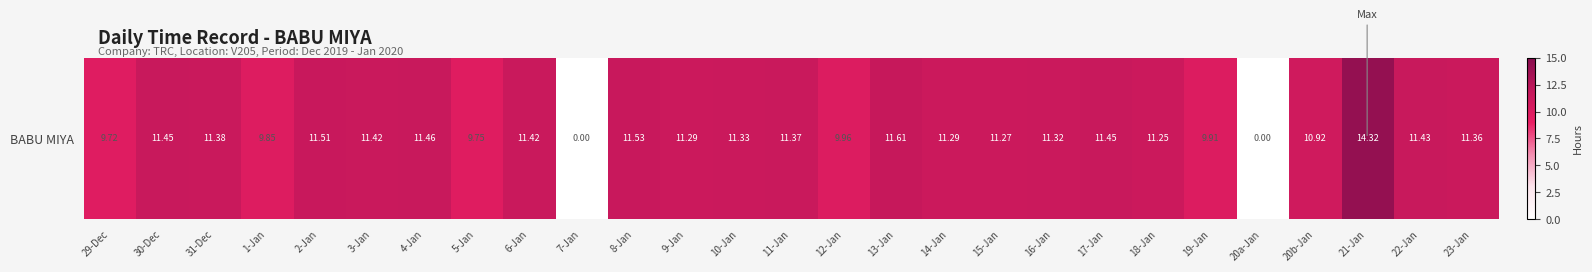

How many values are above zero?

25